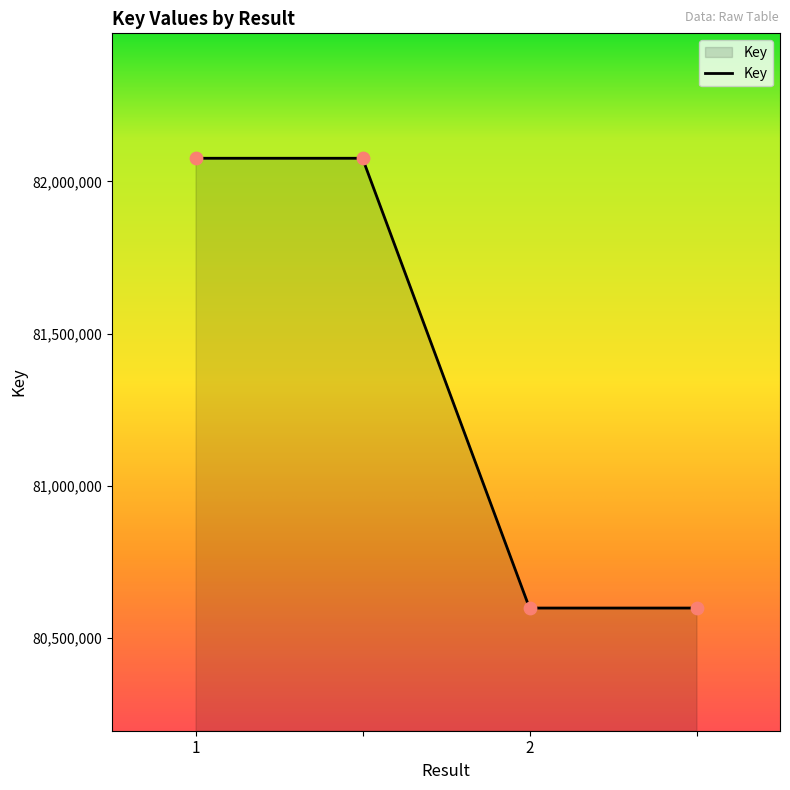

What is the greatest value displayed?

82075986